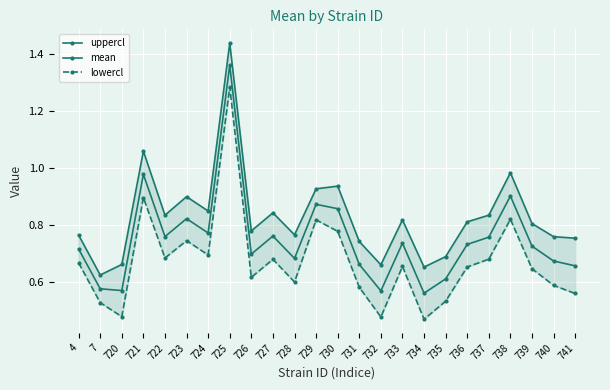

Reading right to left, extract all data points from this chart.

uppercl: 741=0.8	740=0.8	739=0.8	738=1.0	737=0.8	736=0.8	735=0.7	734=0.7	733=0.8	732=0.7	731=0.7	730=0.9	729=0.9	728=0.8	727=0.8	726=0.8	725=1.4	724=0.9	723=0.9	722=0.8	721=1.1	720=0.7	7=0.6	4=0.8
mean: 741=0.7	740=0.7	739=0.7	738=0.9	737=0.8	736=0.7	735=0.6	734=0.6	733=0.7	732=0.6	731=0.7	730=0.9	729=0.9	728=0.7	727=0.8	726=0.7	725=1.4	724=0.8	723=0.8	722=0.8	721=1.0	720=0.6	7=0.6	4=0.7
lowercl: 741=0.6	740=0.6	739=0.6	738=0.8	737=0.7	736=0.7	735=0.5	734=0.5	733=0.7	732=0.5	731=0.6	730=0.8	729=0.8	728=0.6	727=0.7	726=0.6	725=1.3	724=0.7	723=0.7	722=0.7	721=0.9	720=0.5	7=0.5	4=0.7